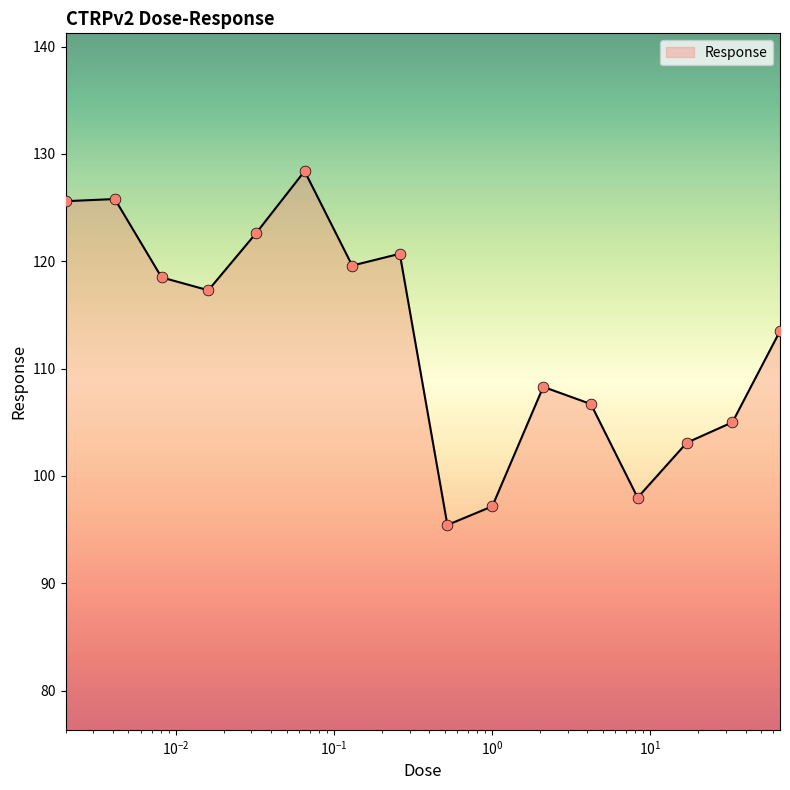

What is the maximum value shown in the chart?

128.4